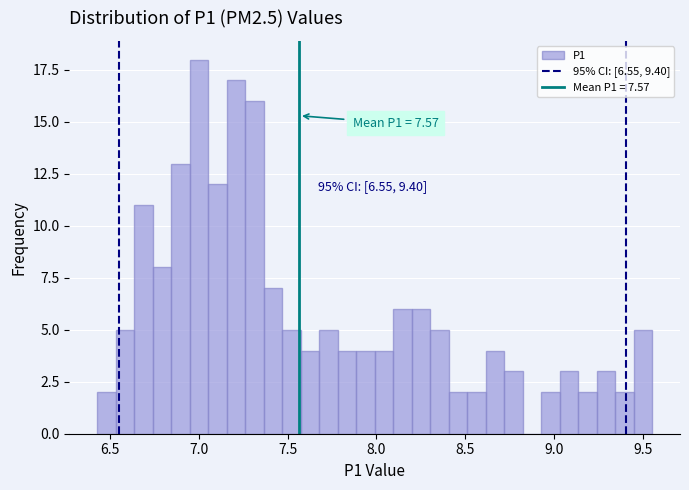

Read against the x-axis, roughly where is the centre of the tallest bar?

7.00